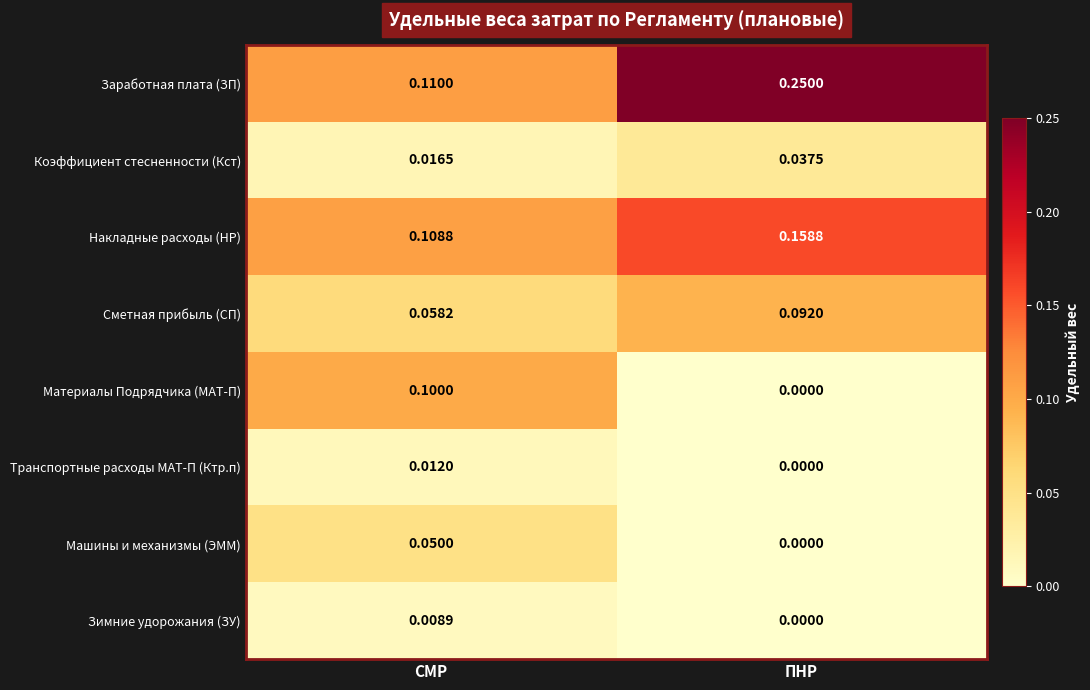

Which series changed the most between СМР and ПНР?

Заработная плата (ЗП)